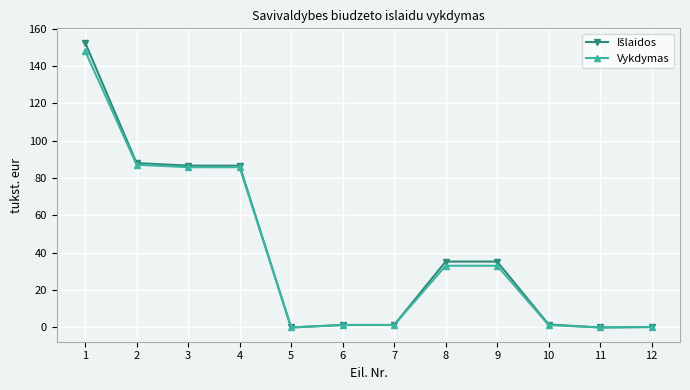

How many lines are shown in the chart?

2